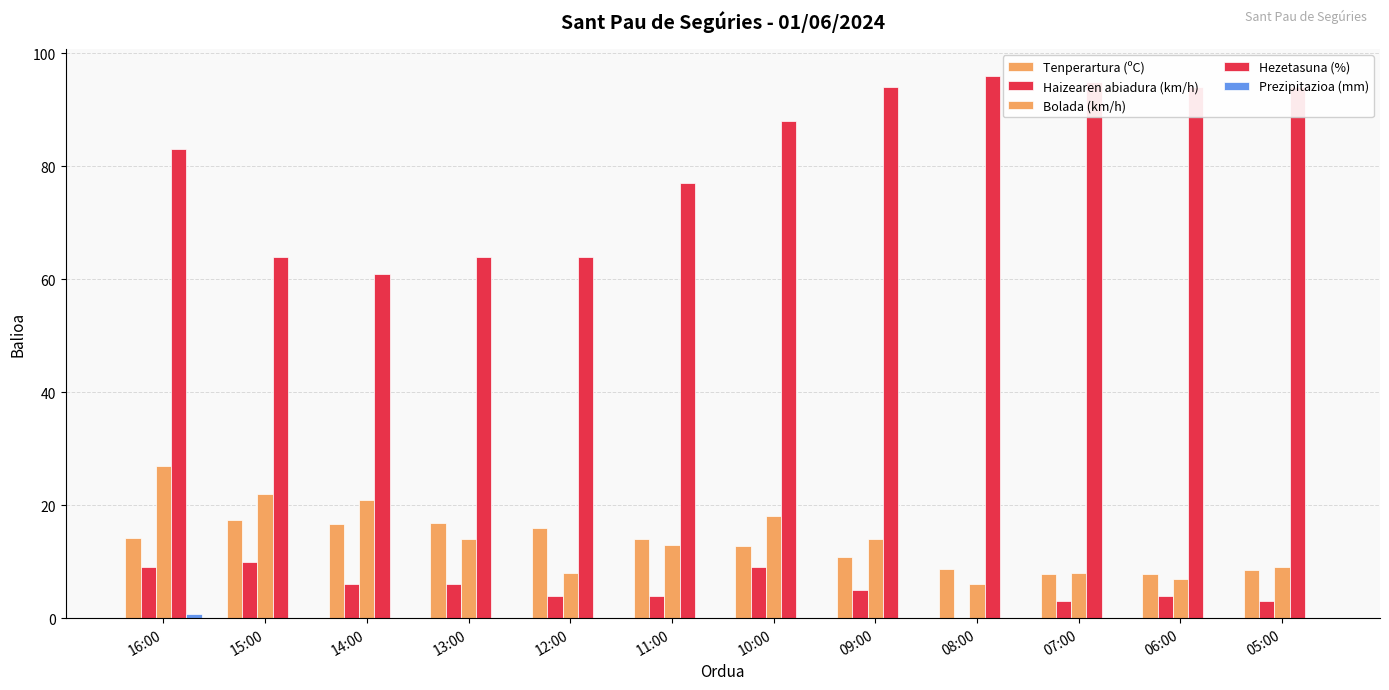

Which series has the largest range (max minus min)?

Hezetasuna (%)